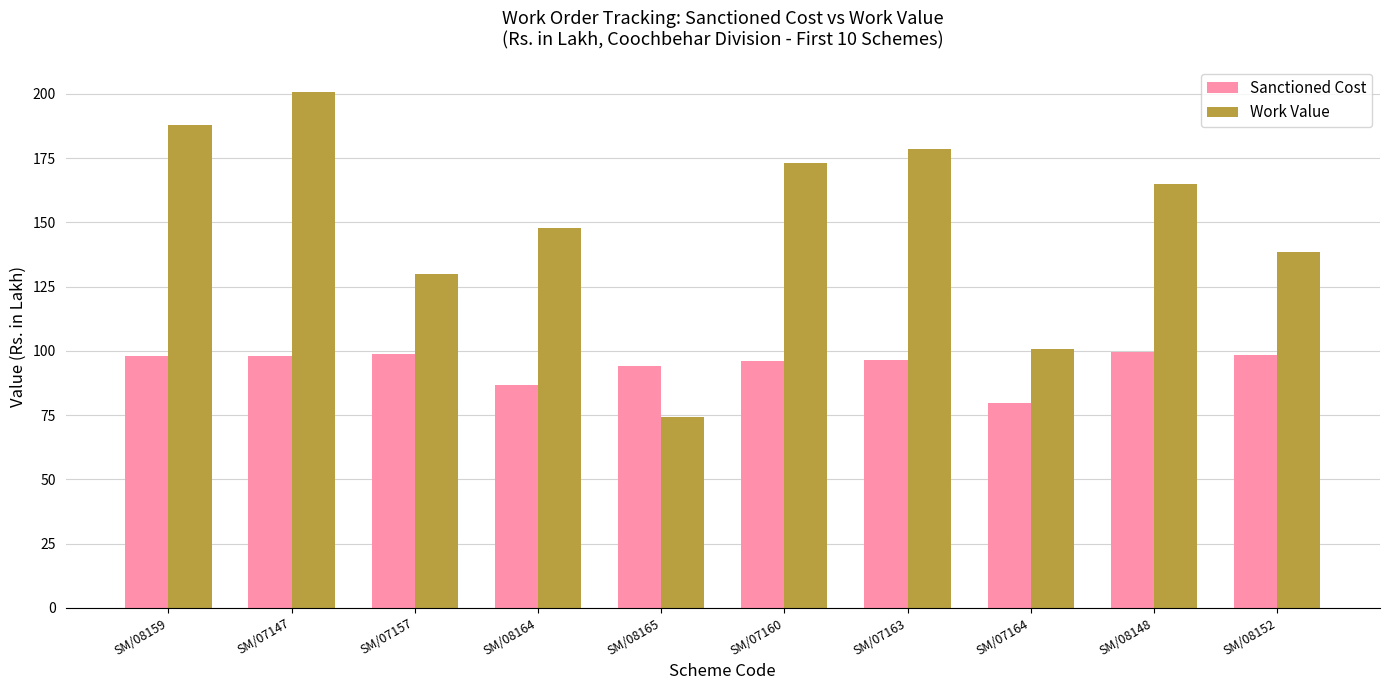

What position from the right is SM/07163?

4